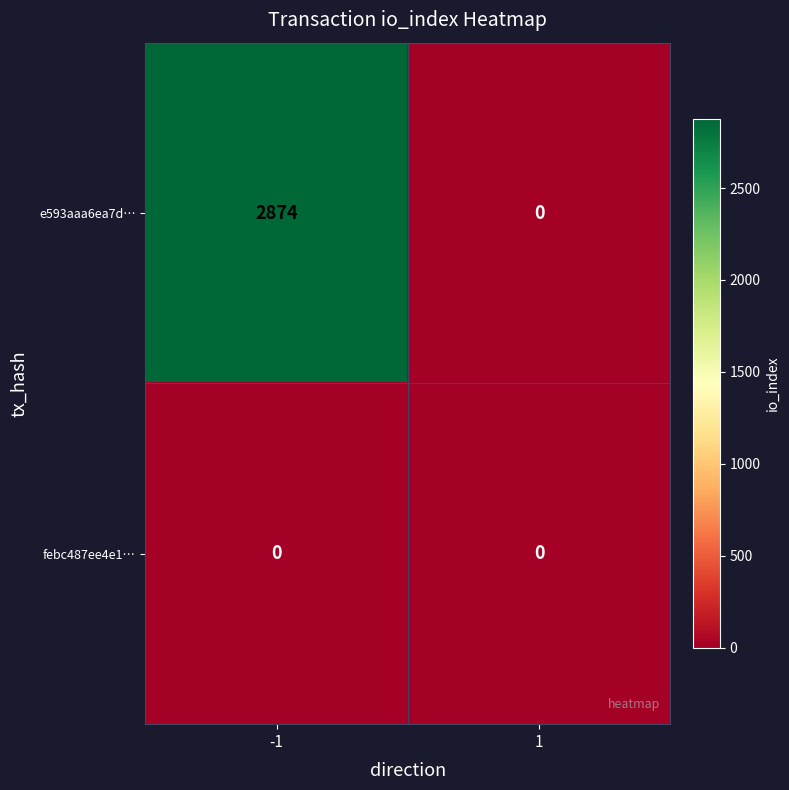

What is the difference between the e593aaa6ea7d… values at 1 and -1?

2874